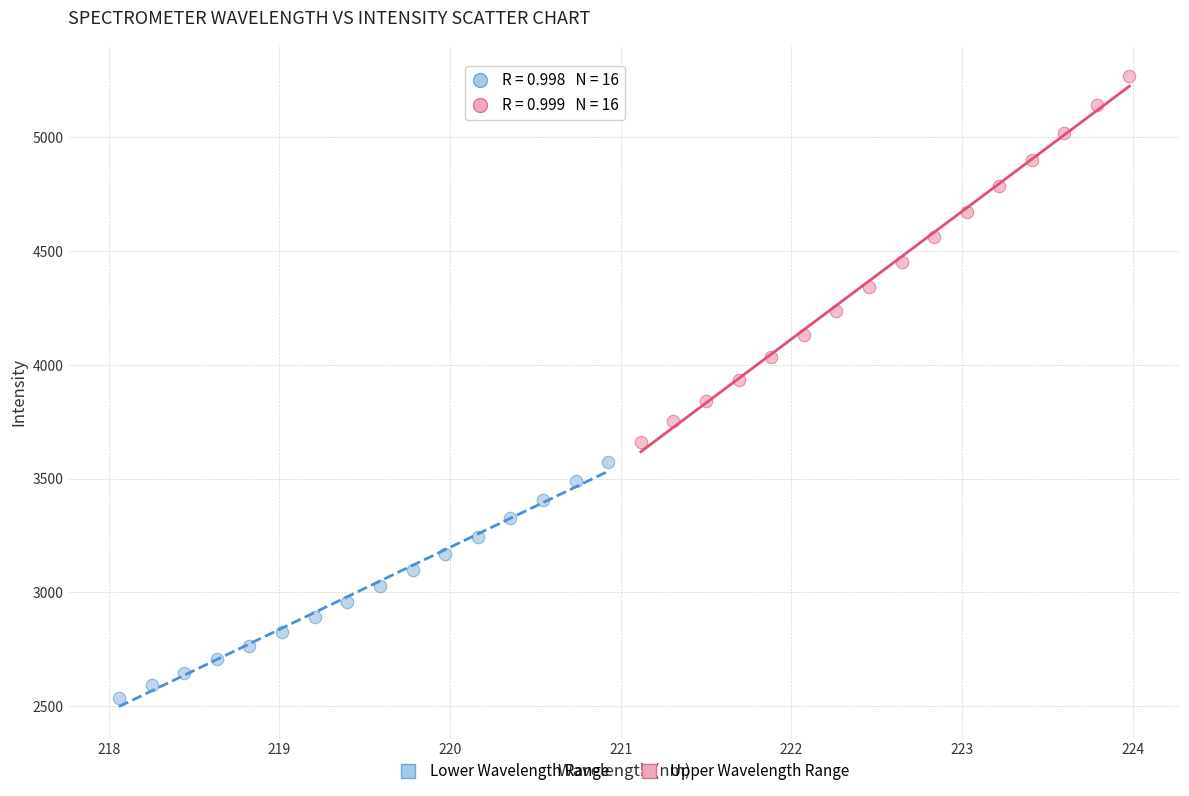

Which series has the widest spread of Y values?

Upper Wavelength Range